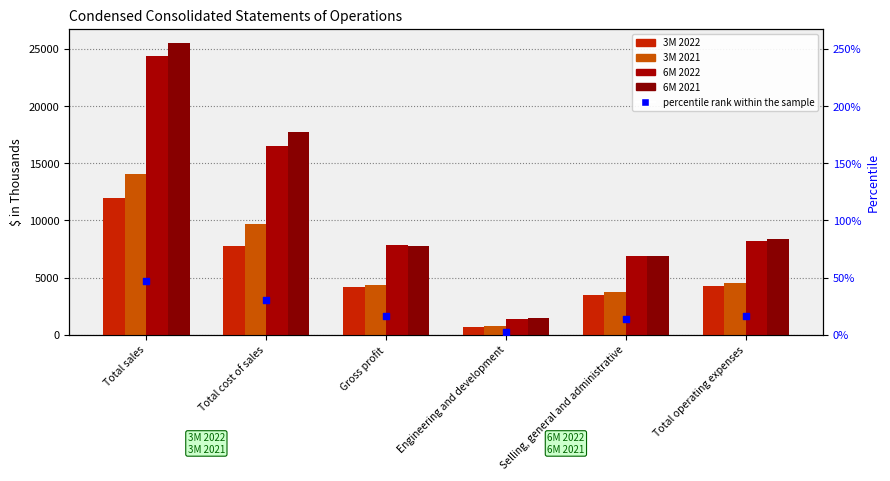

What is the total value across all series at Selling, general and administrative?

21050.8